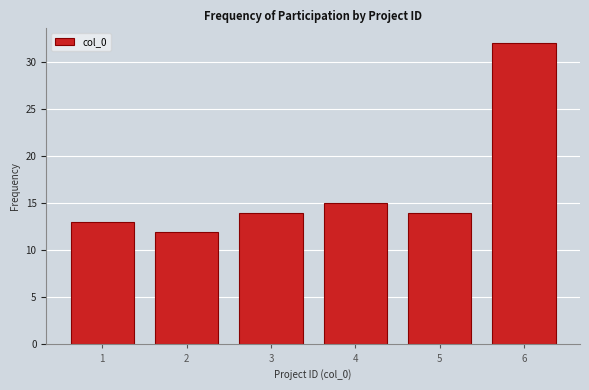

Reading right to left, extract all data points from this chart.

32	14	15	14	12	13